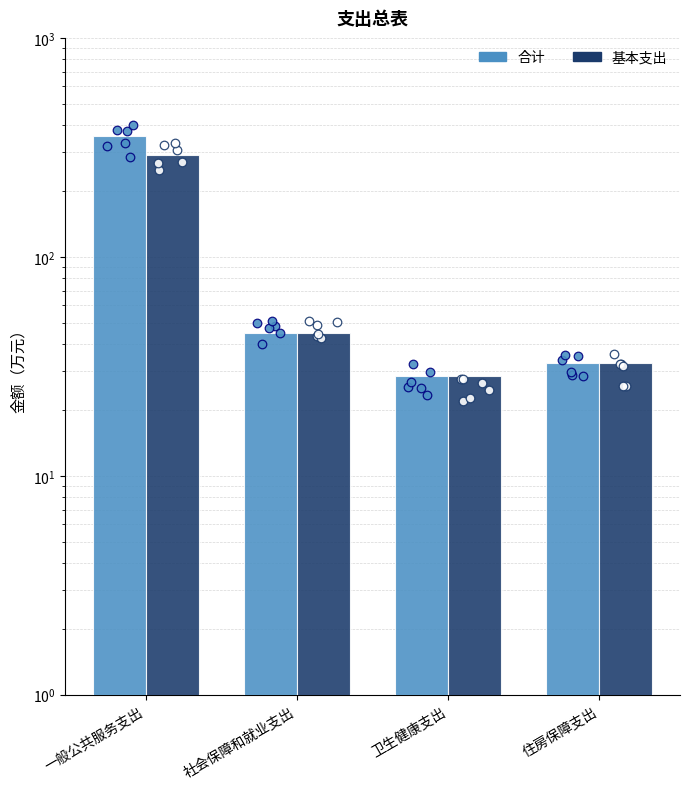

Which series has the widest spread of Y values?

合计